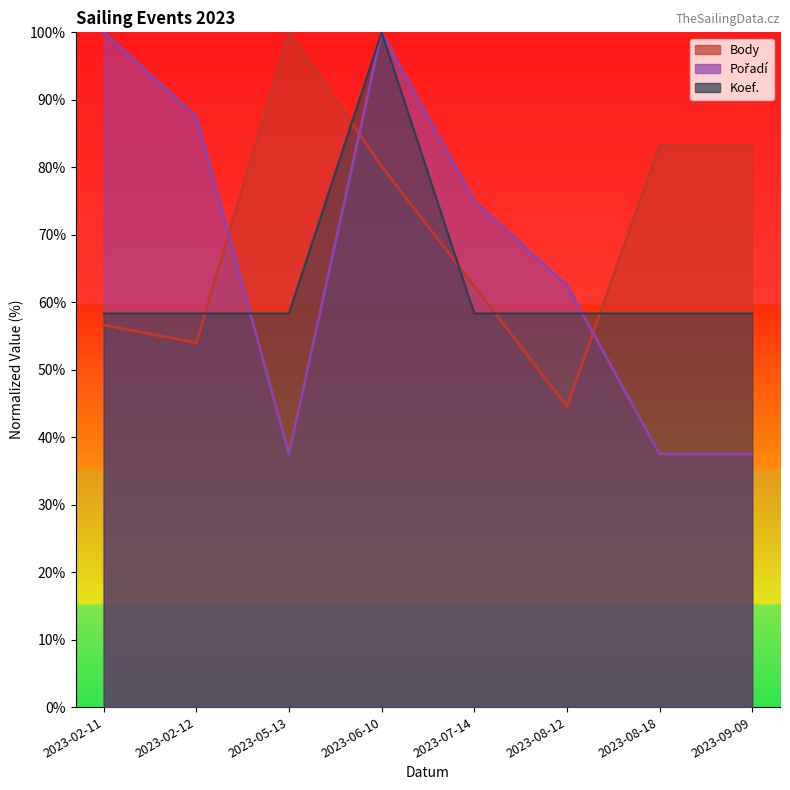

Which category has the highest value across all series?

2023-05-13